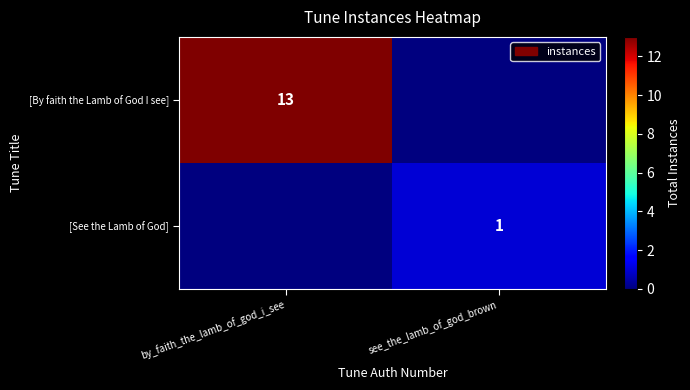

The value of [See the Lamb of God] at see_the_lamb_of_god_brown is 2. True or false?

False